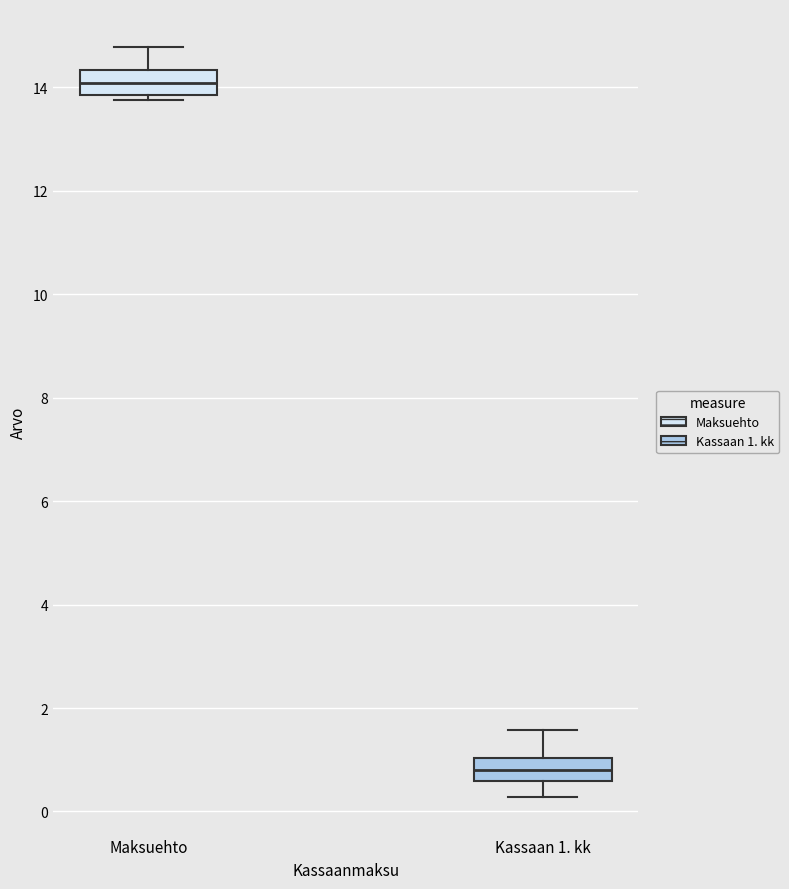

Which box's median line is the highest?

Maksuehto